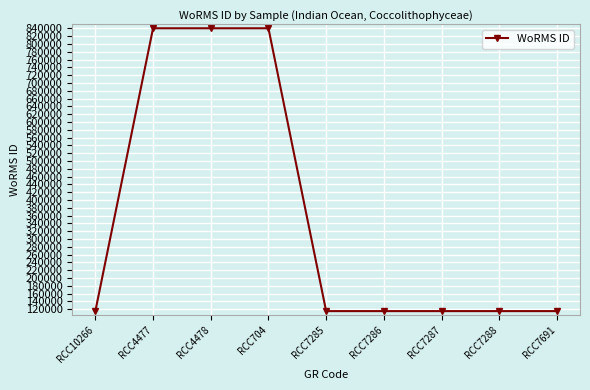

True or false: the data shows 1401443 at RCC704.

False